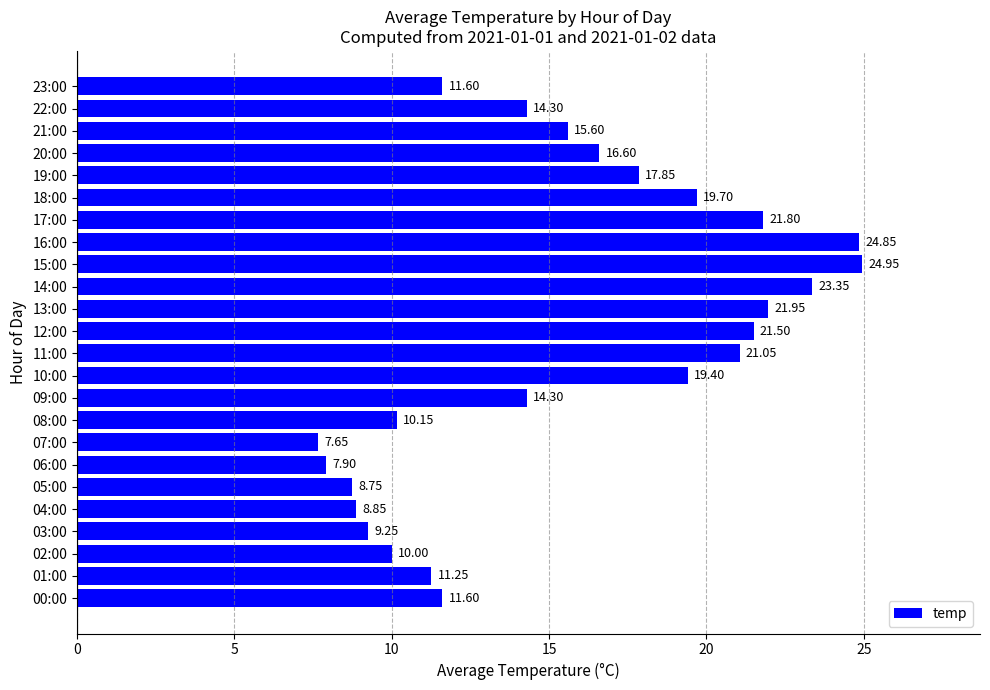

What is the sum of the values at 13:00 and 16:00?

46.8